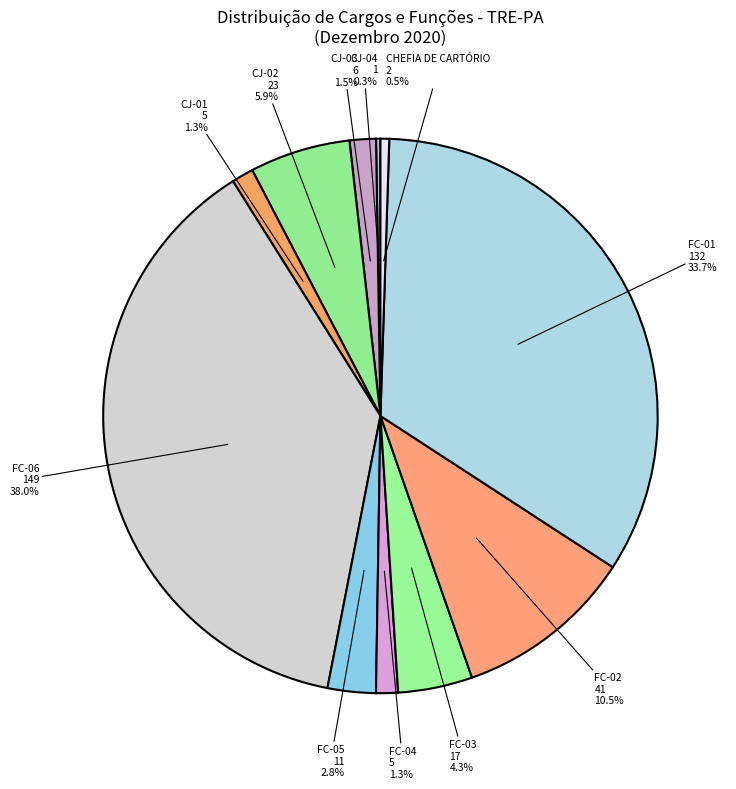

Which slice is the largest?

FC-06